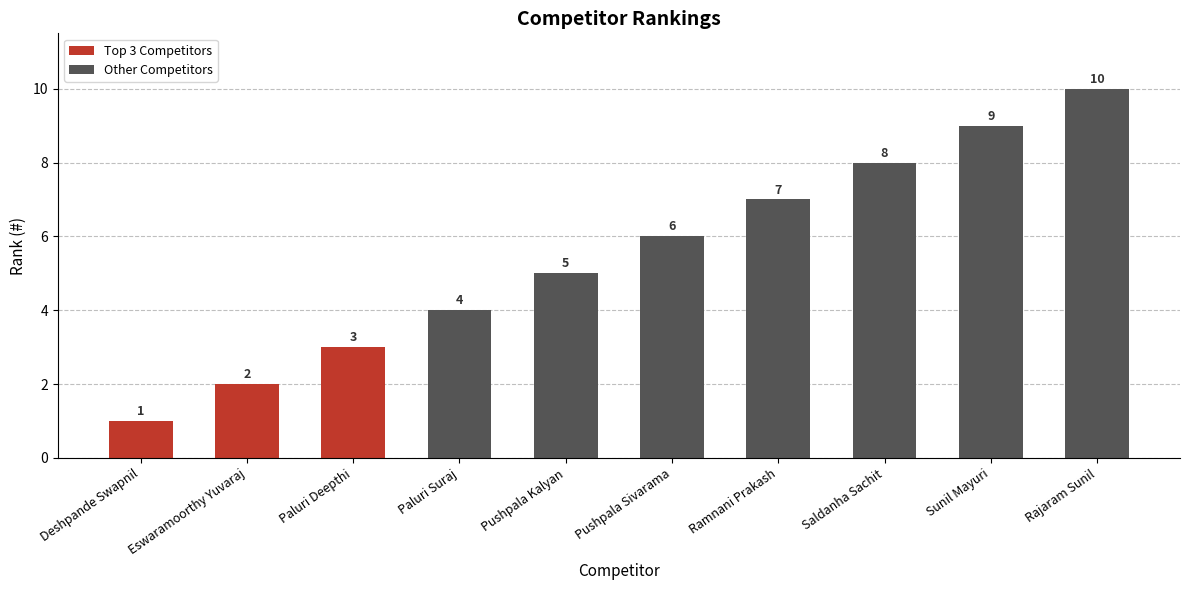

Are the bars horizontal?

No